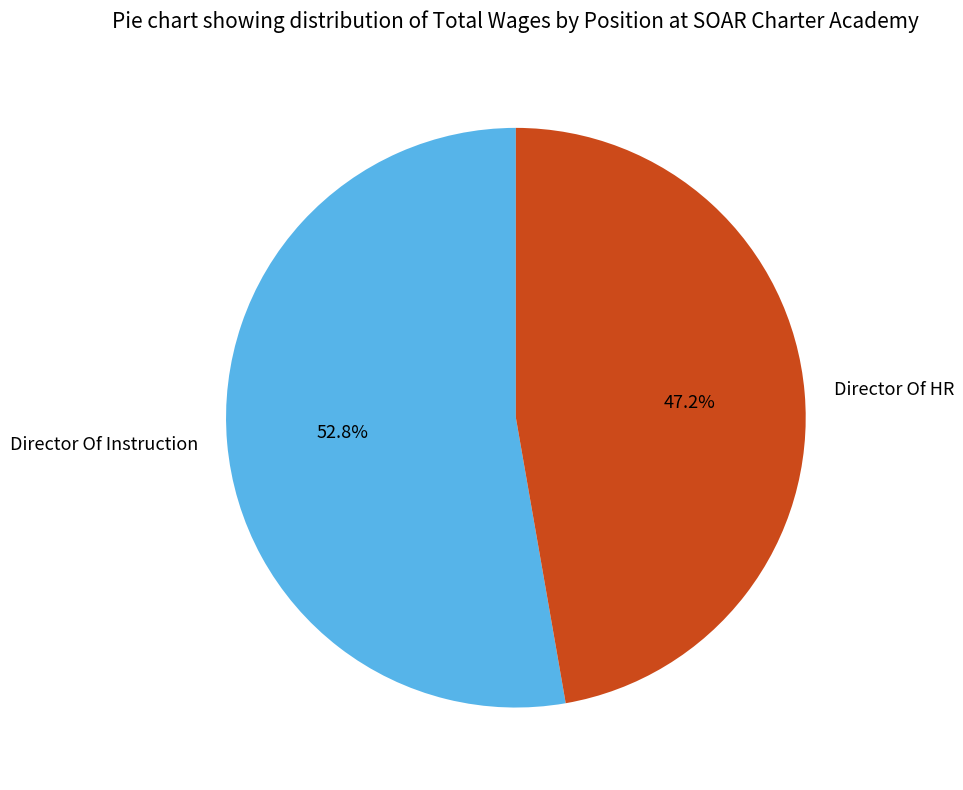

Which slice represents more than half of the pie?

Director Of Instruction